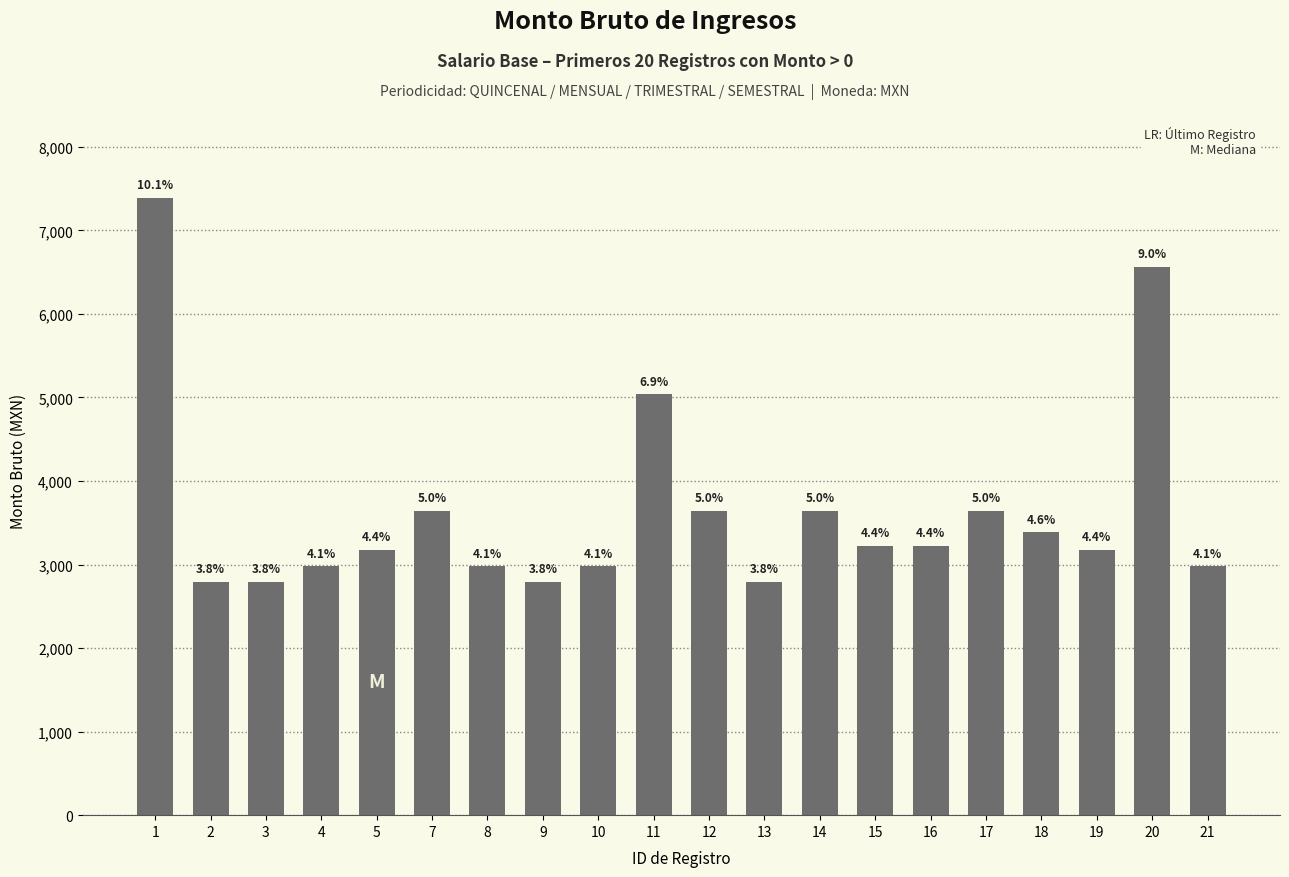

Where does the data first go above 3225?

1